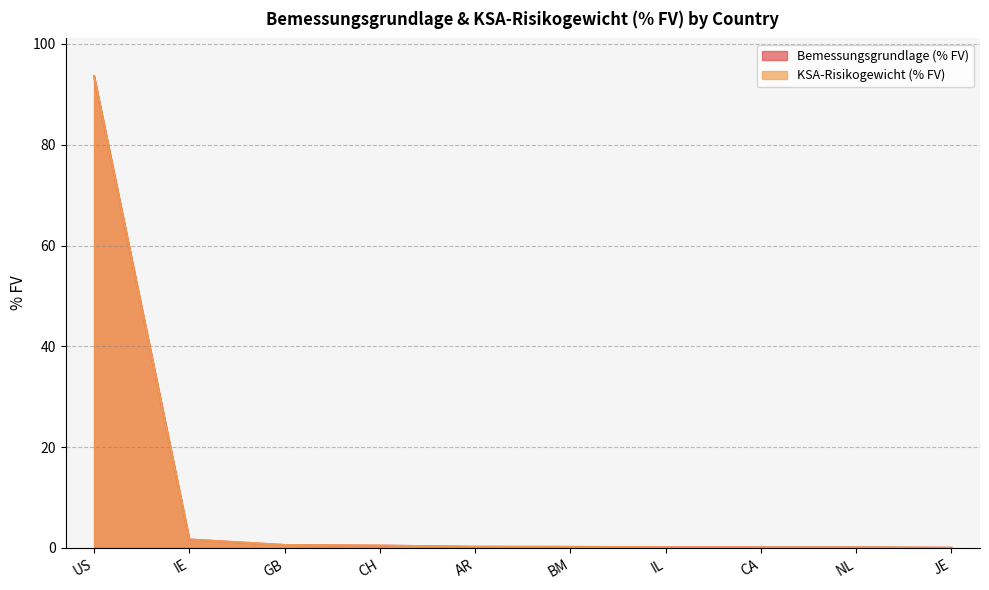

True or false: KSA-Risikogewicht (% FV) has more than 1 points higher than both neighbors.

False